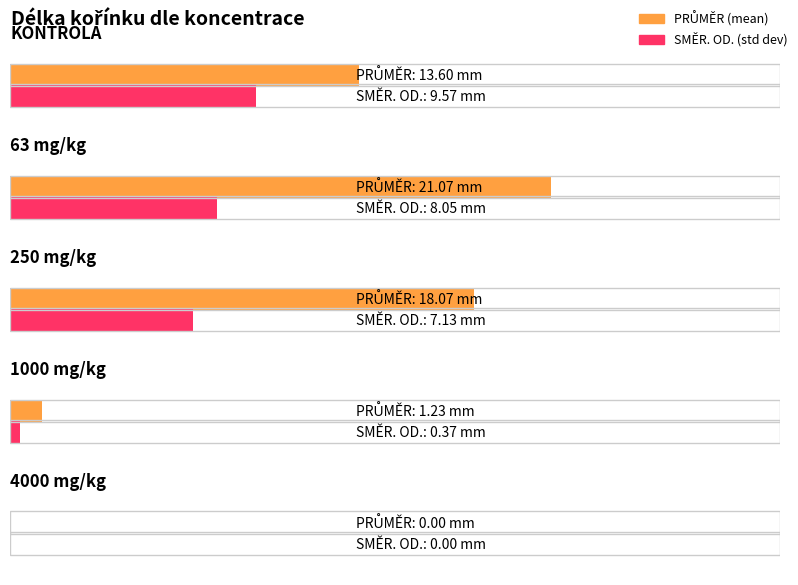

The PRŮMĚR series shows 7.8 at 250 mg/kg. True or false?

False